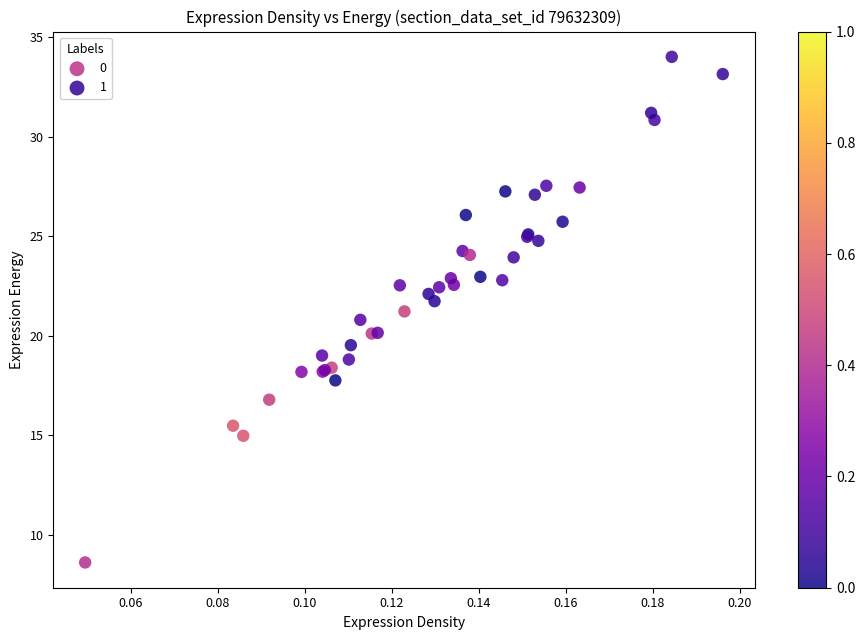

Which series has the largest Y range (max minus min)?

0